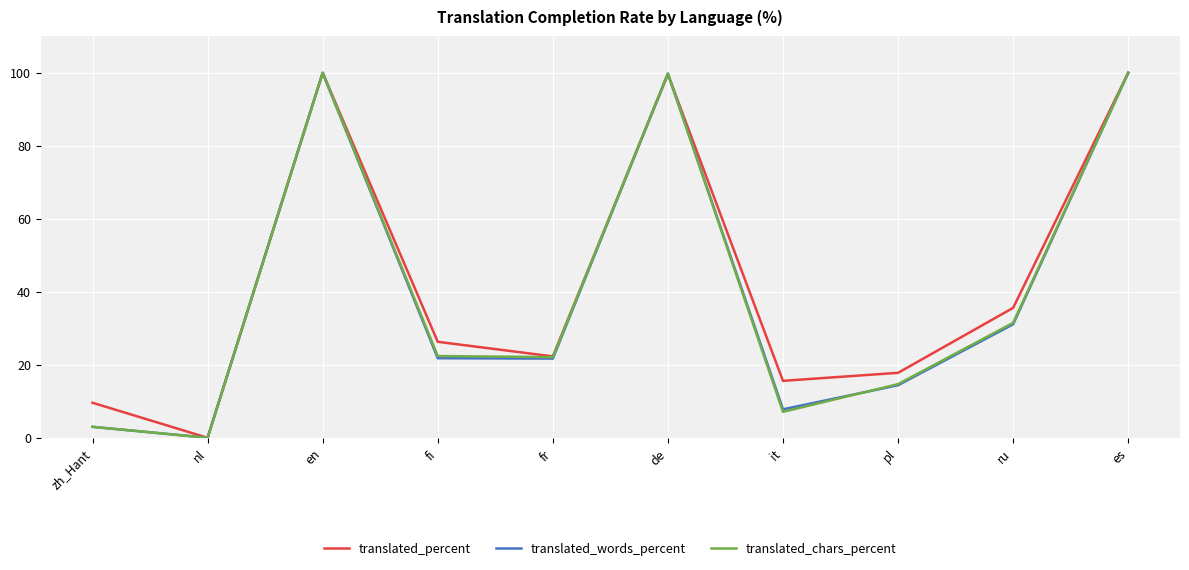

What is the highest value of the translated_words_percent series?

100.0